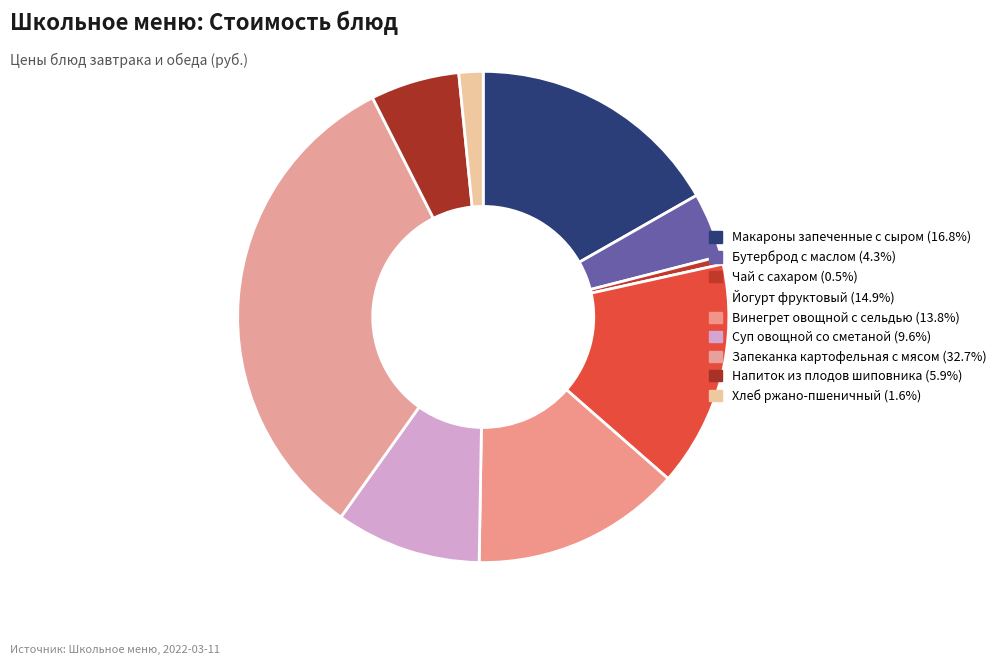

What is the ratio of the value at Макароны запеченные с сыром to the value at Хлеб ржано-пшеничный?

10.5